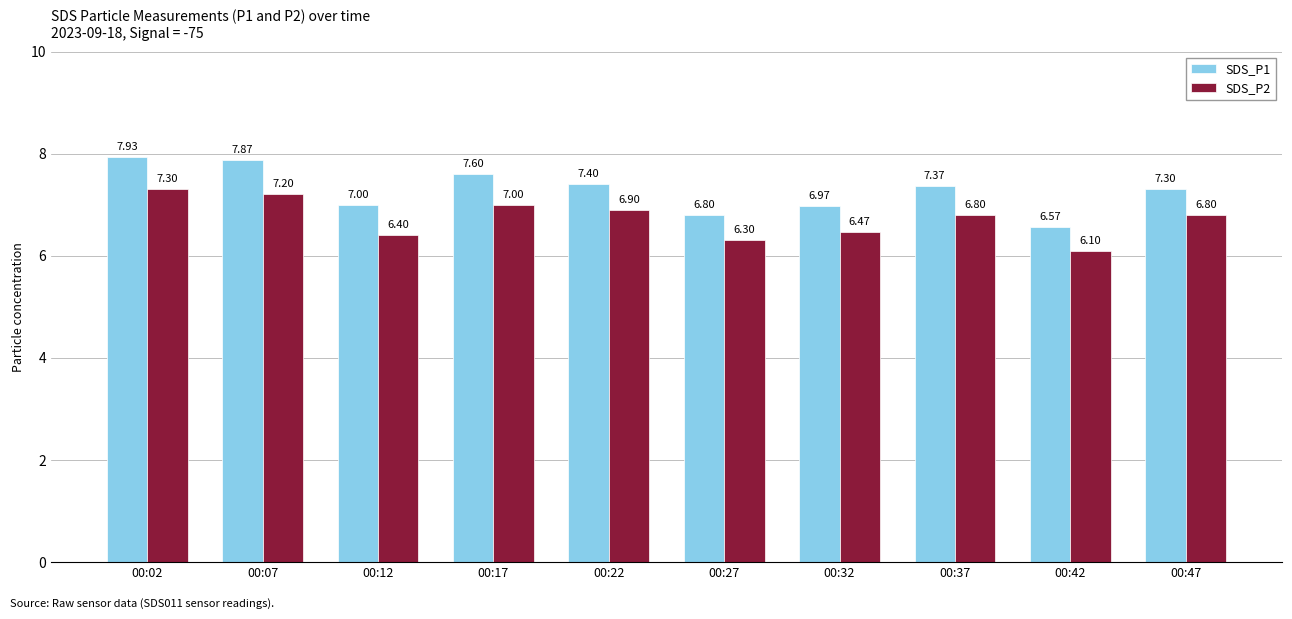

Reading right to left, list all the values displayed in this chart.

SDS_P1: 00:47=7.3	00:42=6.6	00:37=7.4	00:32=7.0	00:27=6.8	00:22=7.4	00:17=7.6	00:12=7.0	00:07=7.9	00:02=7.9
SDS_P2: 00:47=6.8	00:42=6.1	00:37=6.8	00:32=6.5	00:27=6.3	00:22=6.9	00:17=7.0	00:12=6.4	00:07=7.2	00:02=7.3